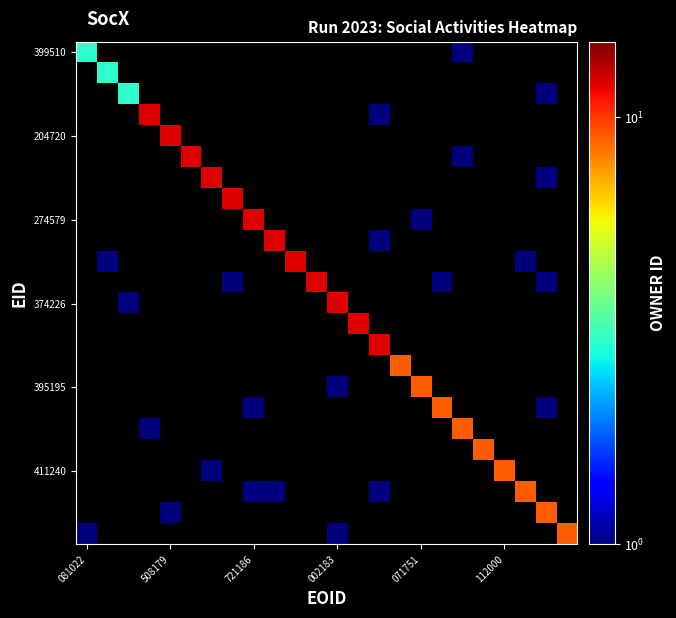

What is the minimum value shown in the chart?

0.1